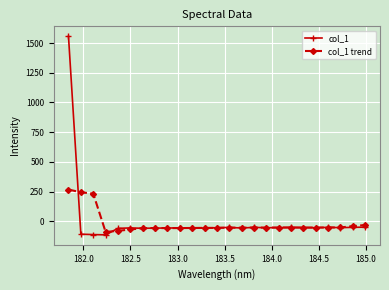

True or false: col_1 has more than 0 points higher than both neighbors.

True